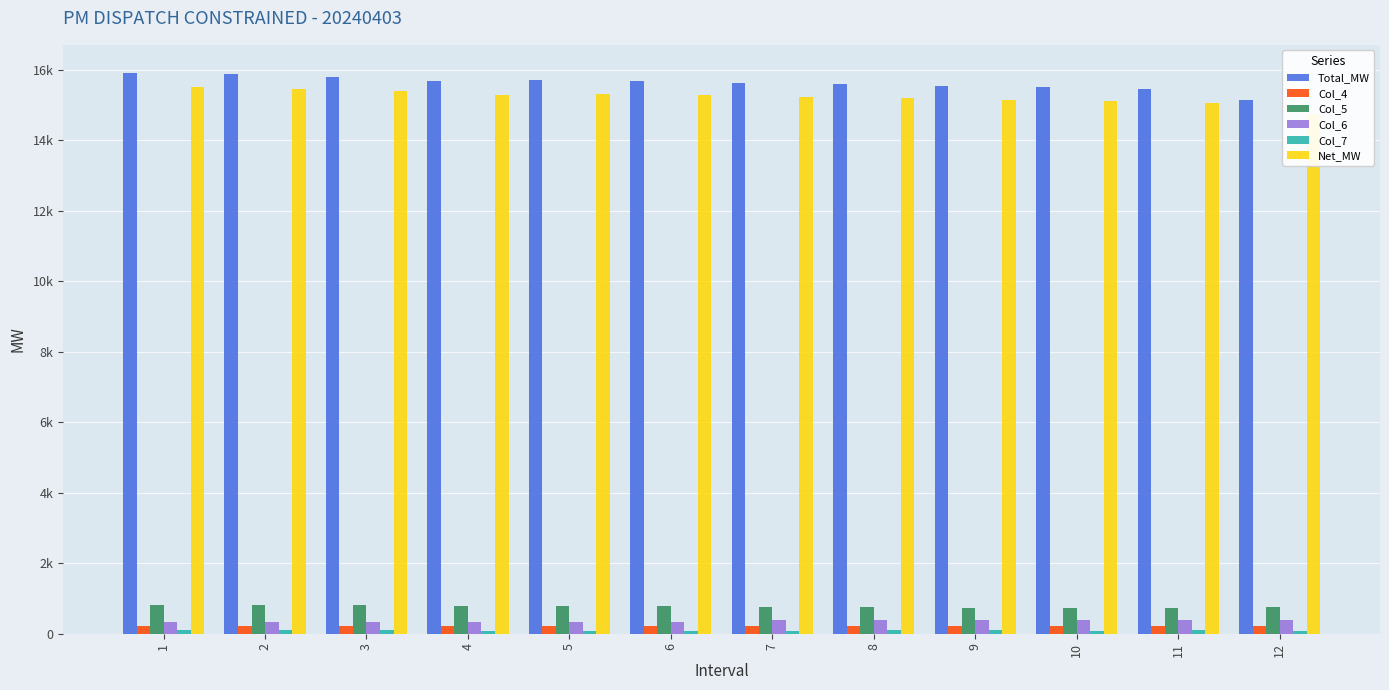

At which label does Net_MW first exceed 15269?

1